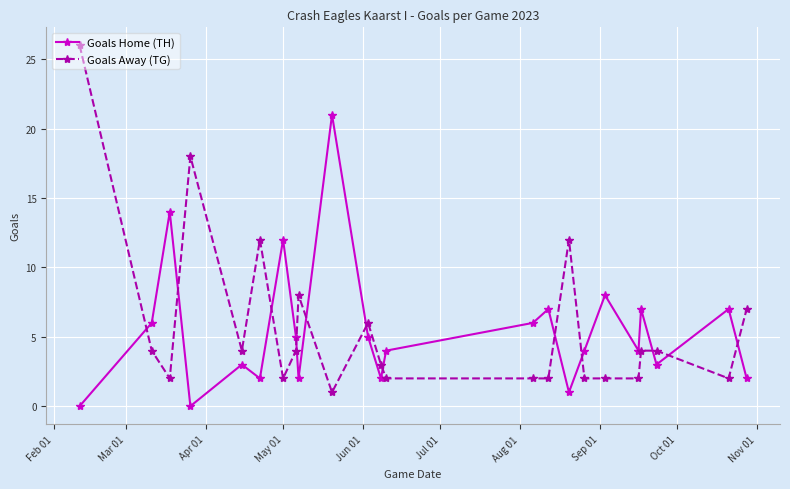

True or false: Goals Home (TH) and Goals Away (TG) cross at least once.

True